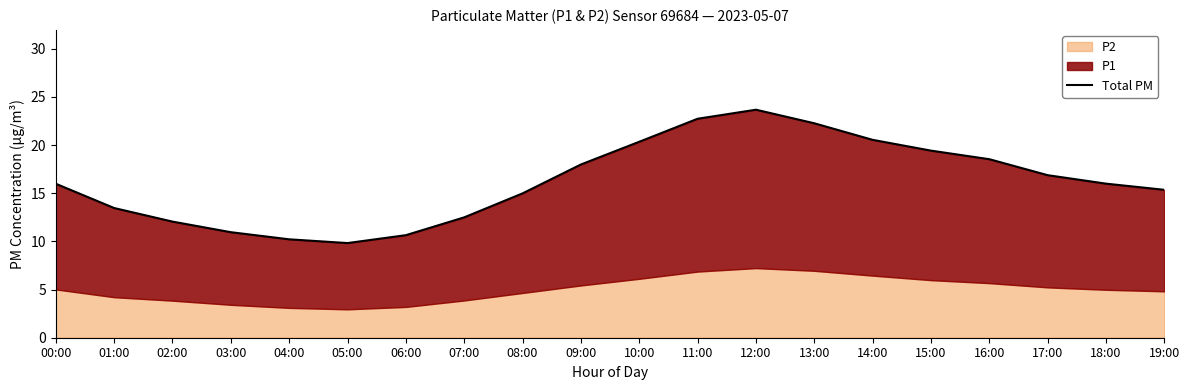

Reading left to right, transcribe all the data shown in this chart.

00:00=16.0	01:00=13.5	02:00=12.1	03:00=11.0	04:00=10.2	05:00=9.8	06:00=10.7	07:00=12.5	08:00=15.0	09:00=18.0	10:00=20.4	11:00=22.7	12:00=23.7	13:00=22.3	14:00=20.6	15:00=19.4	16:00=18.5	17:00=16.9	18:00=16.0	19:00=15.4